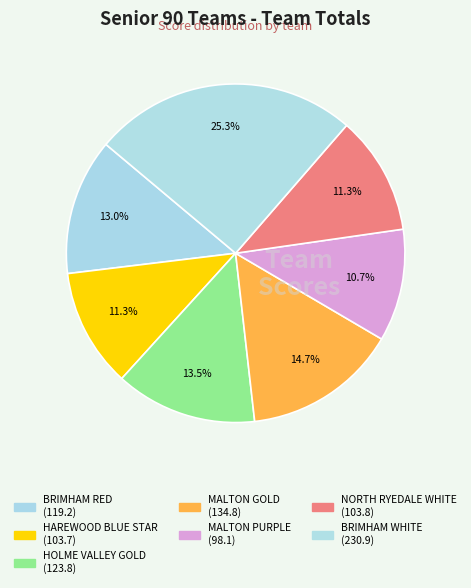

Which slice is the smallest?

MALTON PURPLE